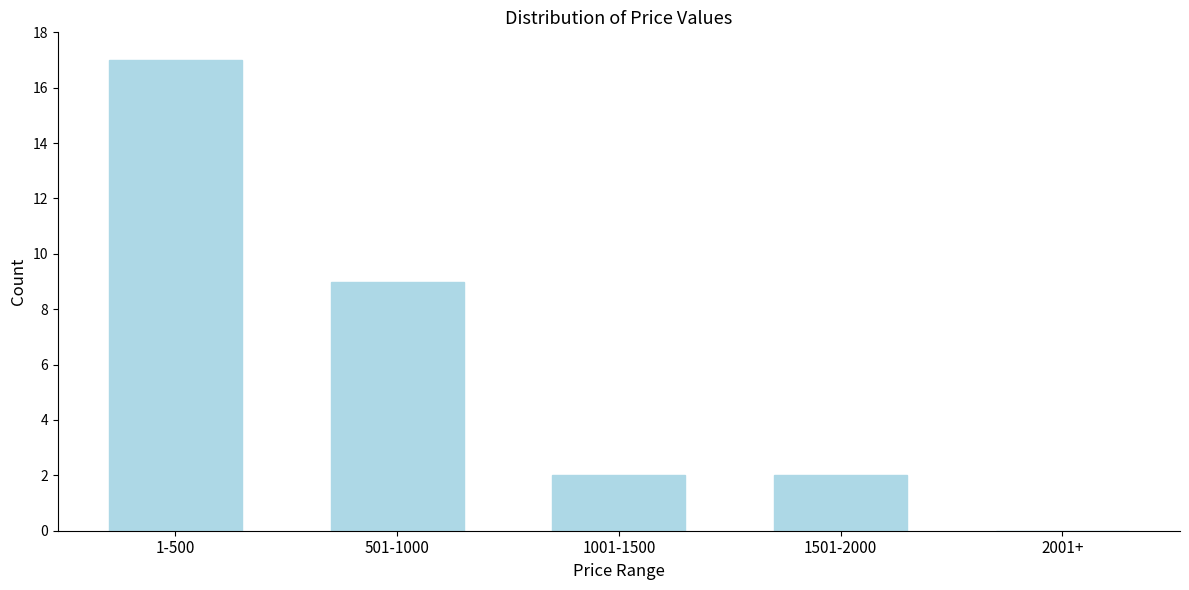

Reading right to left, extract all data points from this chart.

2001+=0	1501-2000=2	1001-1500=2	501-1000=9	1-500=17